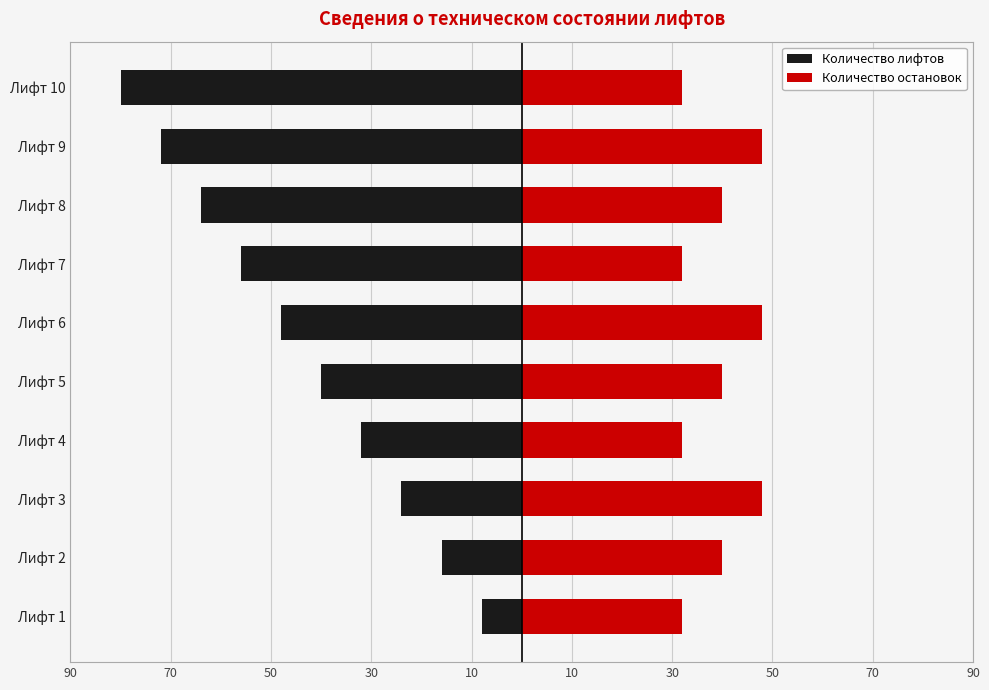

True or false: Количество лифтов has a value of -93 at Лифт 7.

False